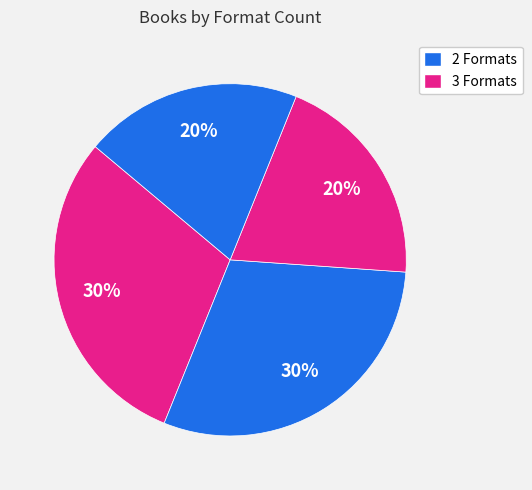

Count the number of slices in the pie.

4